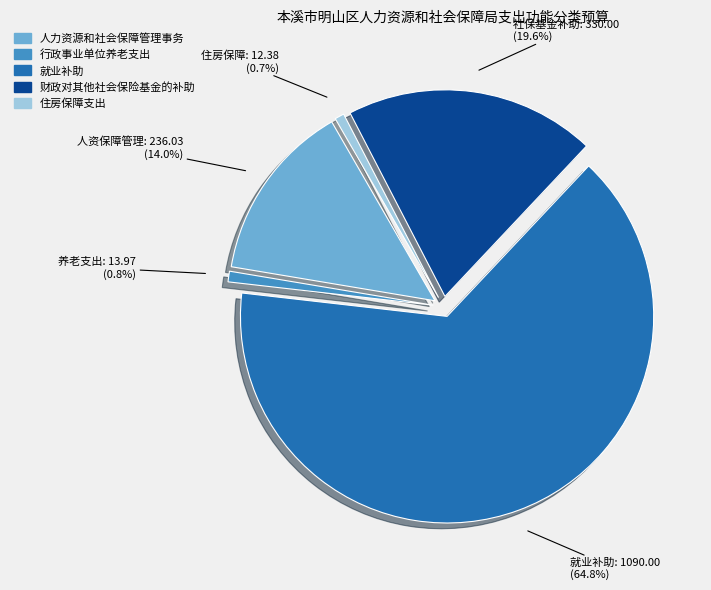

To the nearest percent, what portion does 财政对其他社会保险基金的补助 represent?

20%